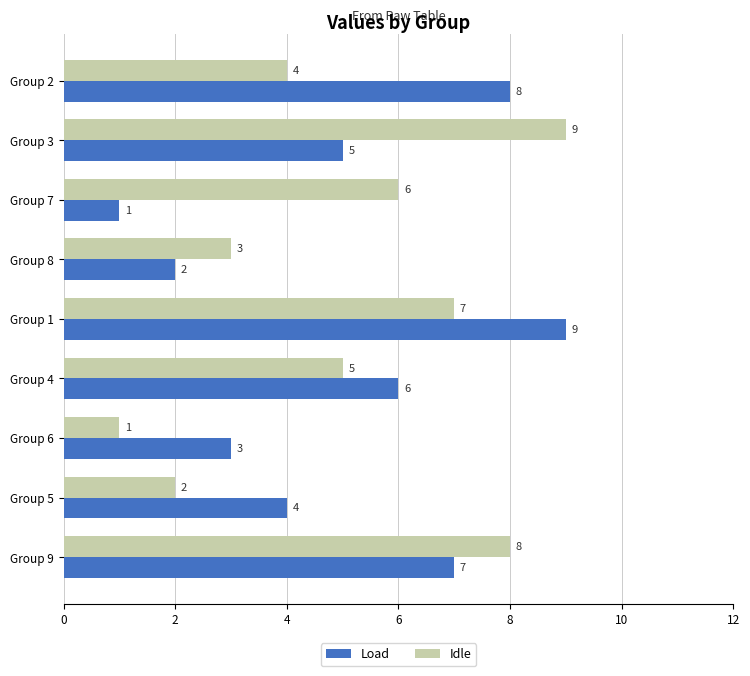

Which category has the lowest value in the Idle series?

Group 6